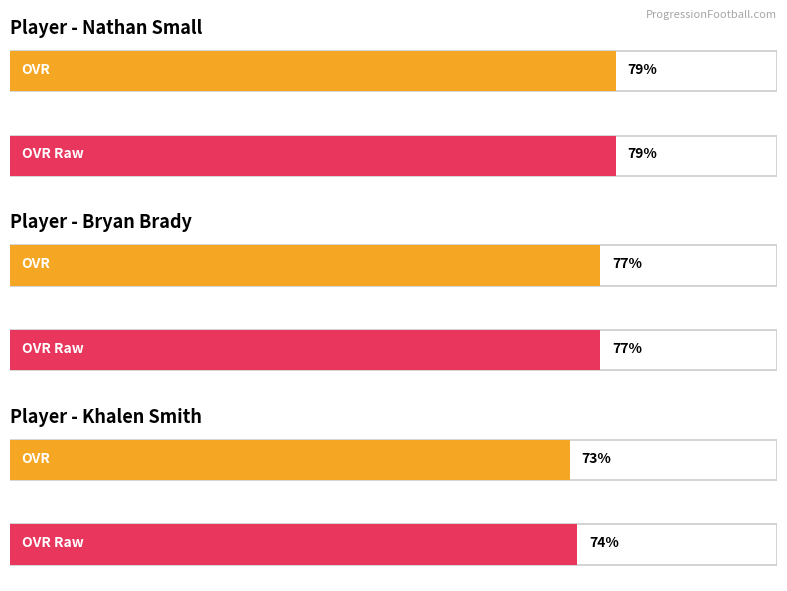

How many groups of bars are there?

3